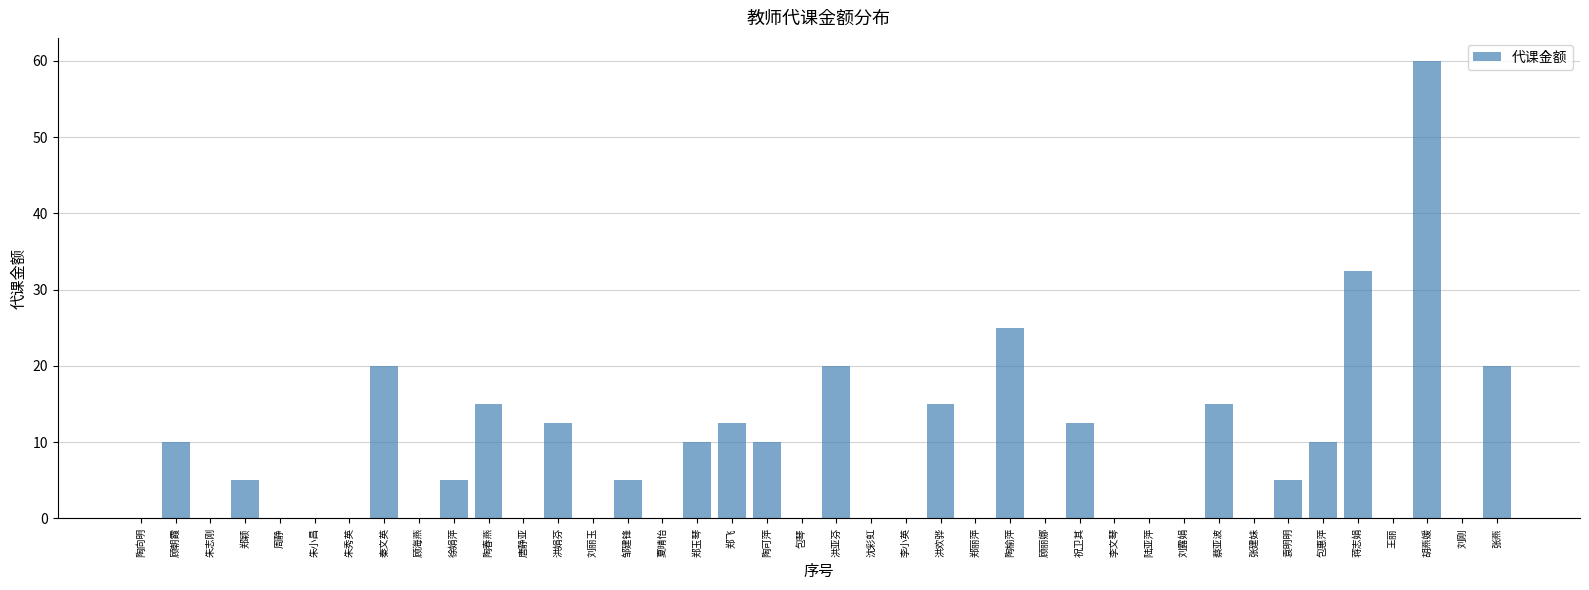

Approximately how many times larger is the value at 包惠萍 compared to 蔡亚波?

0.7